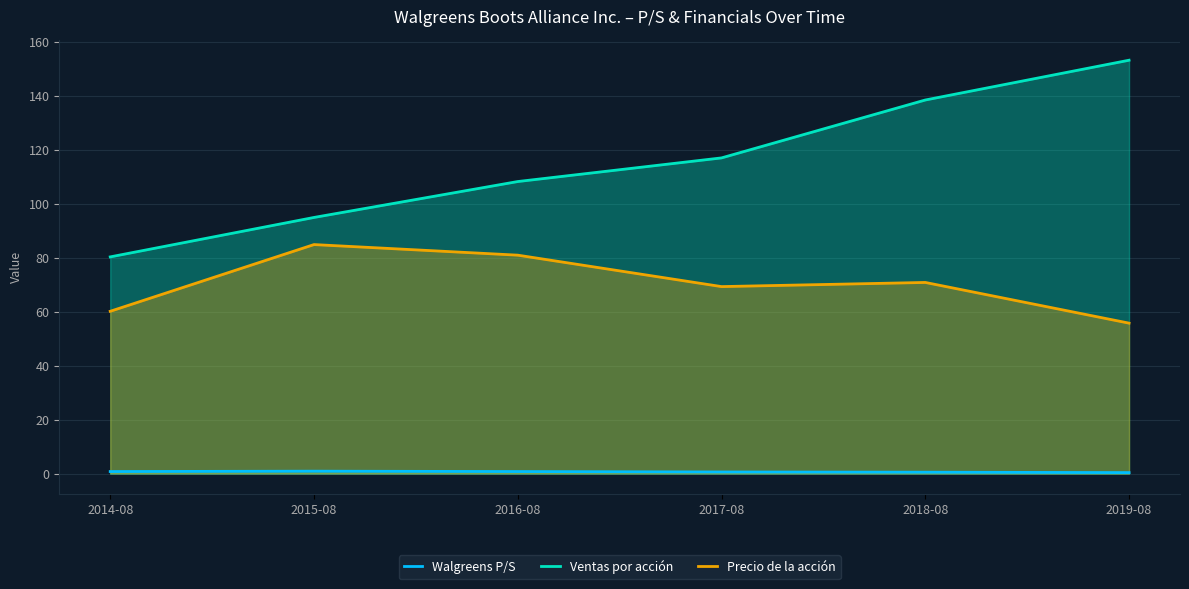

True or false: Ventas por acción and Precio de la acción cross at least once.

False